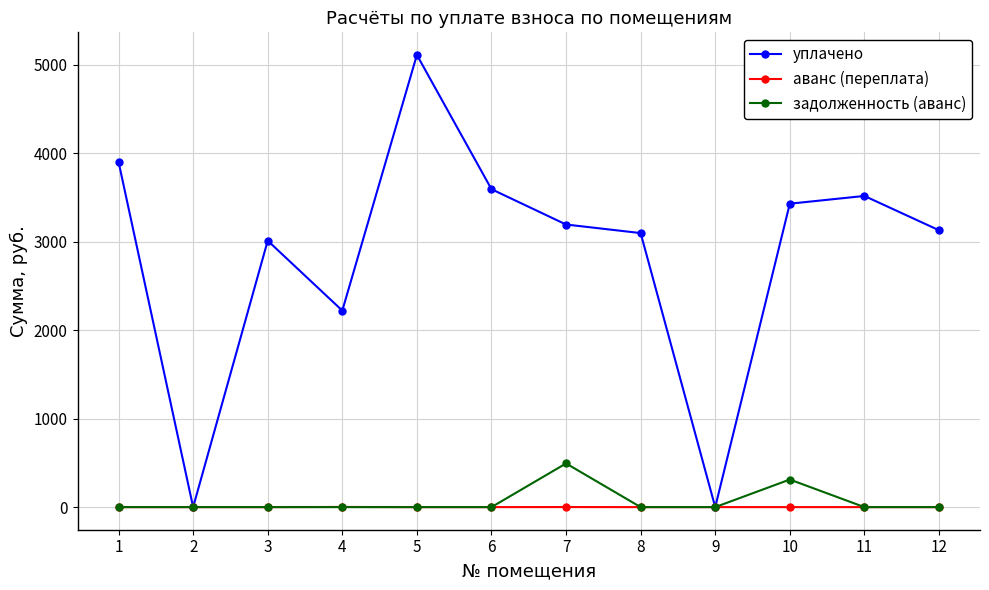

Count the number of data series in this chart.

3